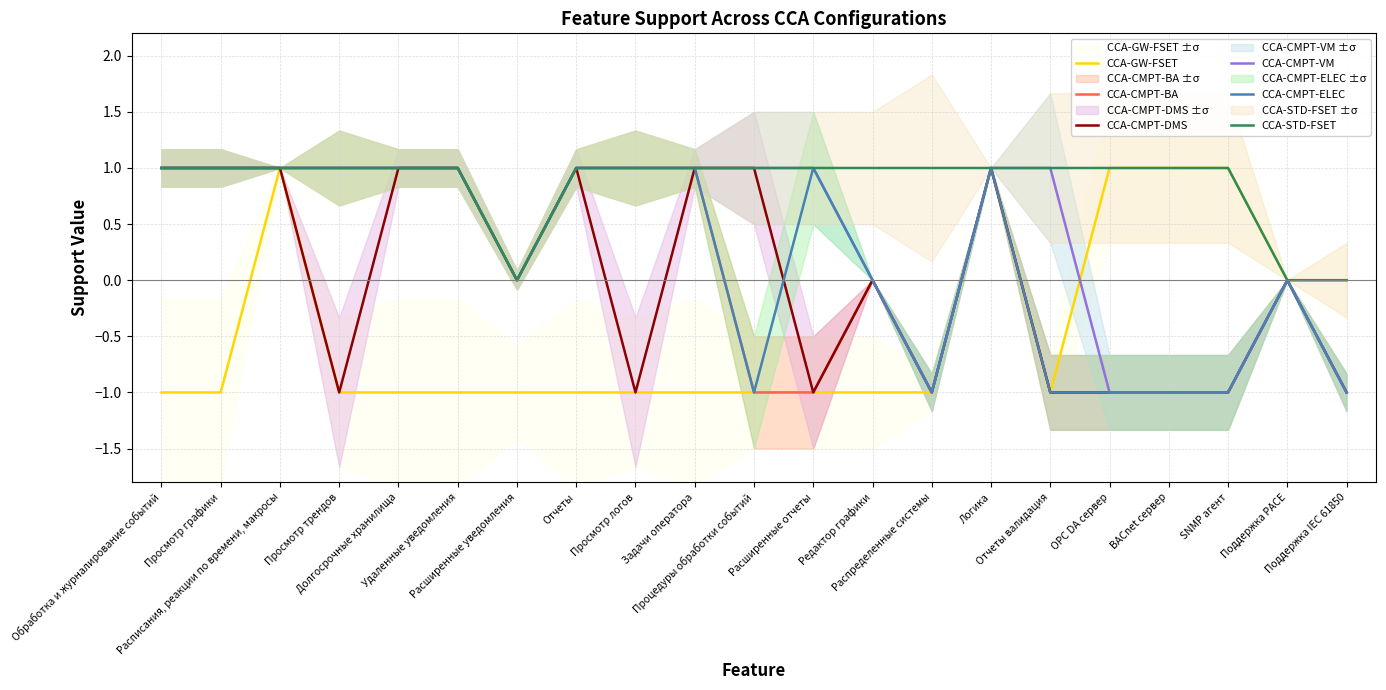

How many lines are shown in the chart?

6